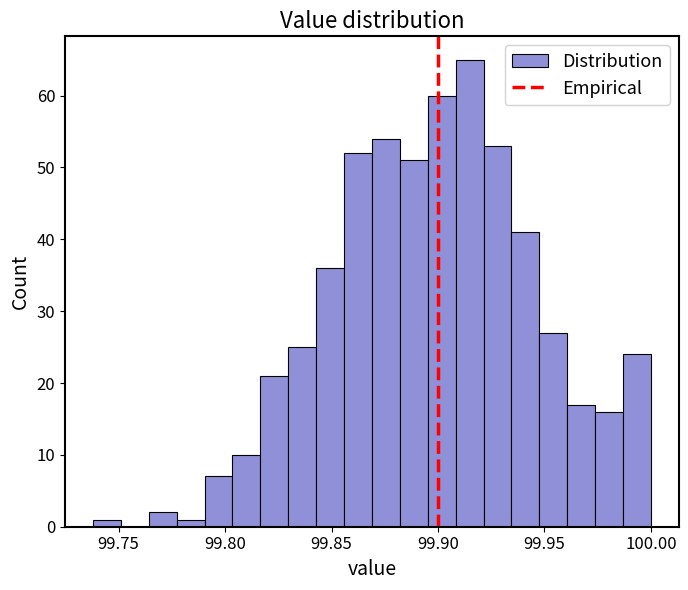

Read against the x-axis, roughly where is the centre of the tallest bar?

99.915